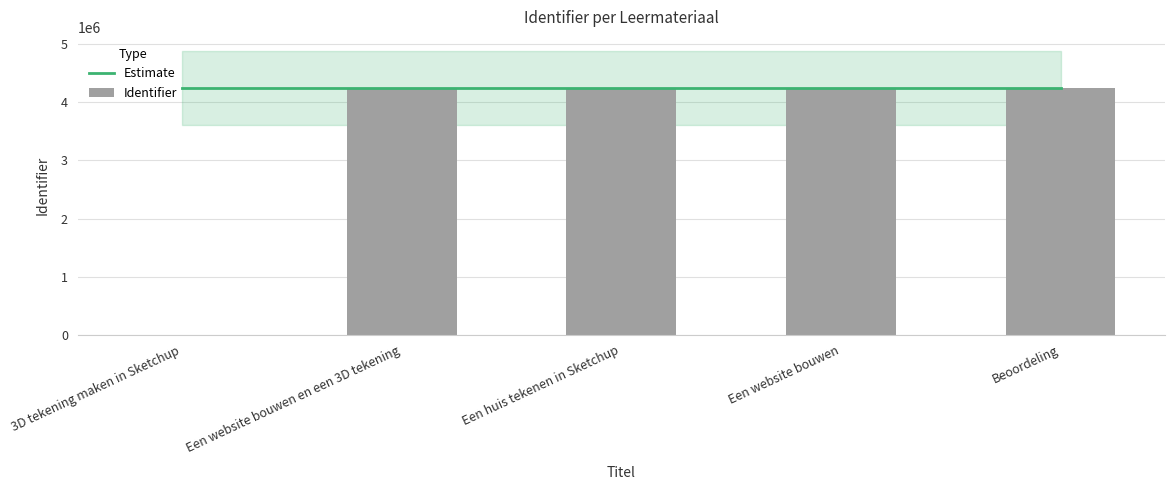

Is it true that Estimate equals 4247599 at Een huis tekenen in Sketchup?

True